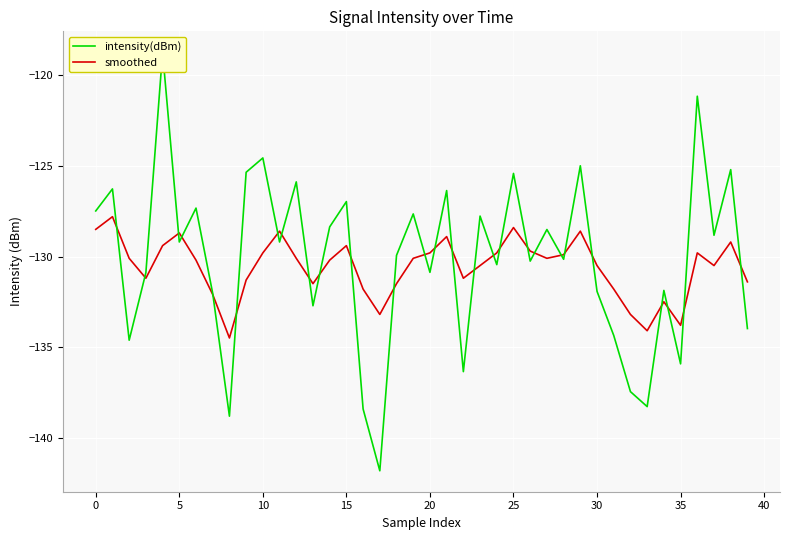

In smoothed, how many points are lower than both neighbors (excluding endpoints)?

9